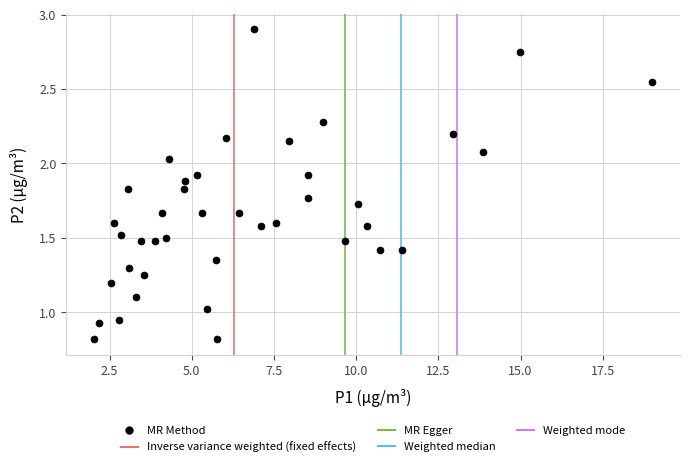

What is the range of X values (max minus min)?

17.0